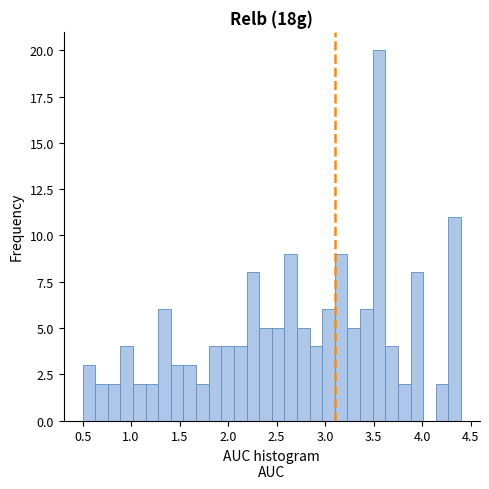

Around what value on the x-axis is the tallest bar? Give the approximate position of its centre, as read against the axis.

3.55